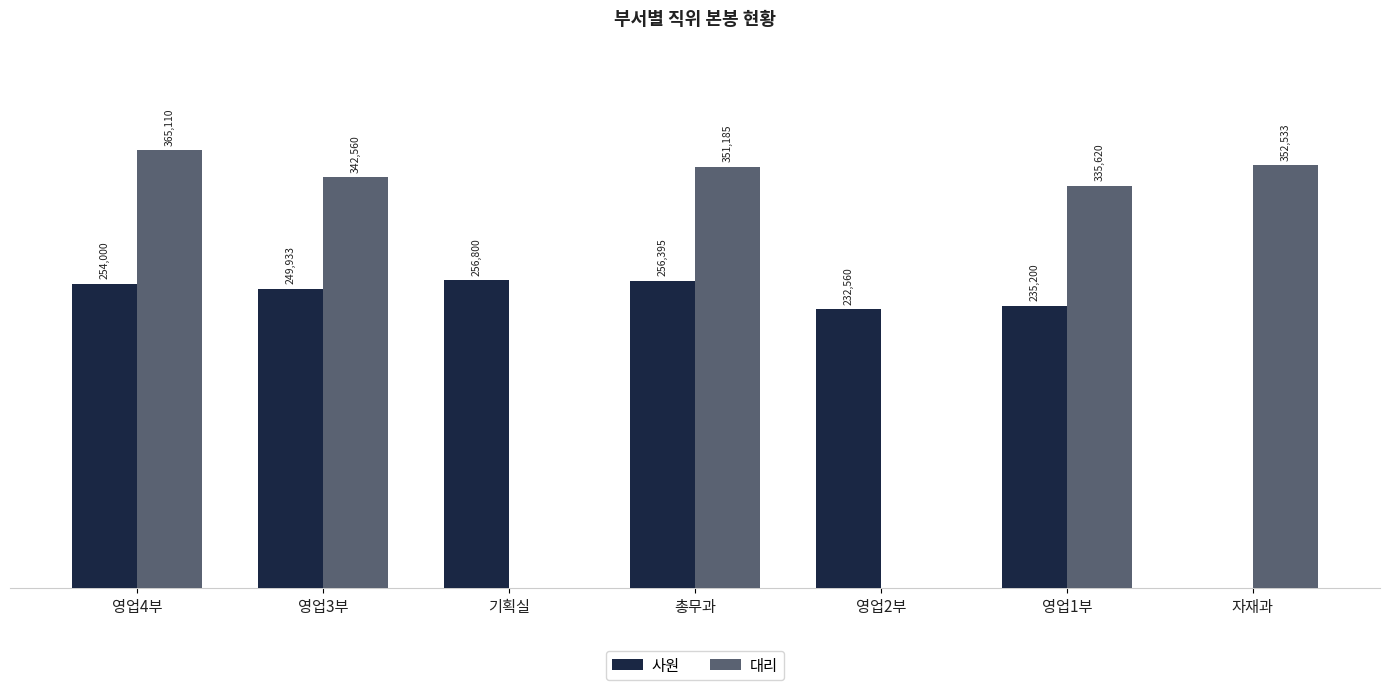

At which category is the sum across all series the highest?

영업4부